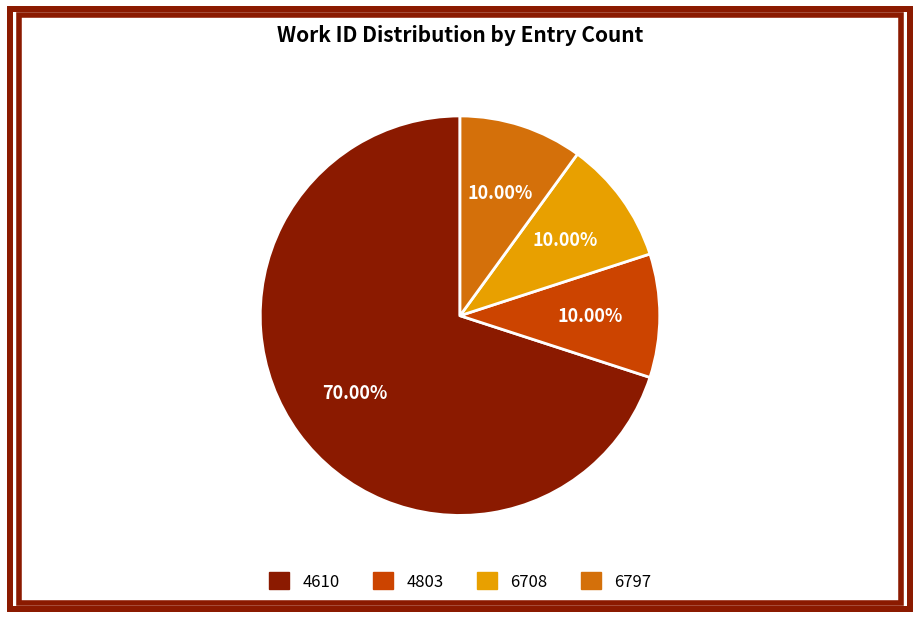

Do 4803 and 6797 together represent more than half of the pie?

No